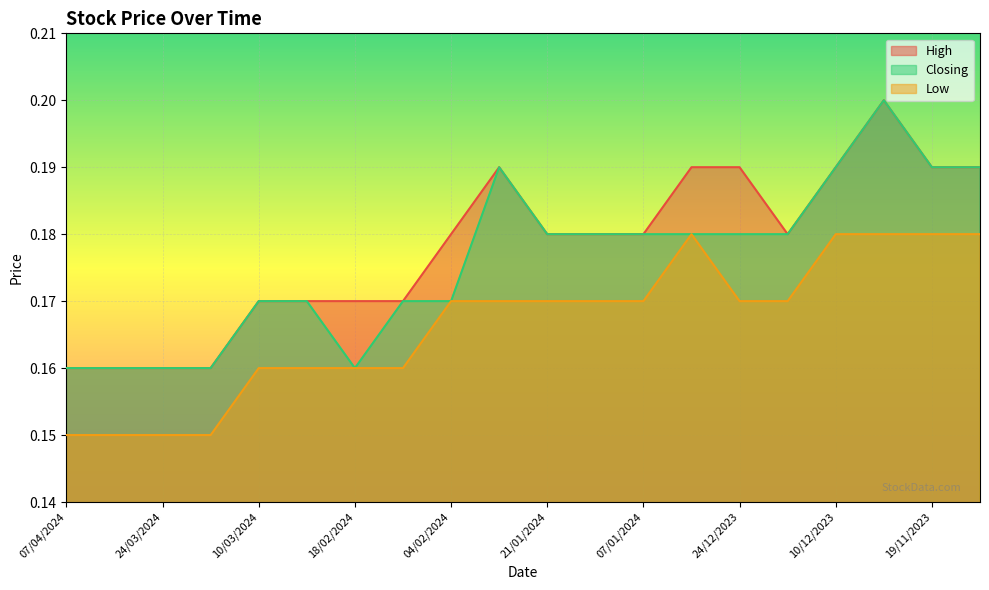

Is the value of Closing at 18/02/2024 greater than the value of Low at 11/02/2024?

No